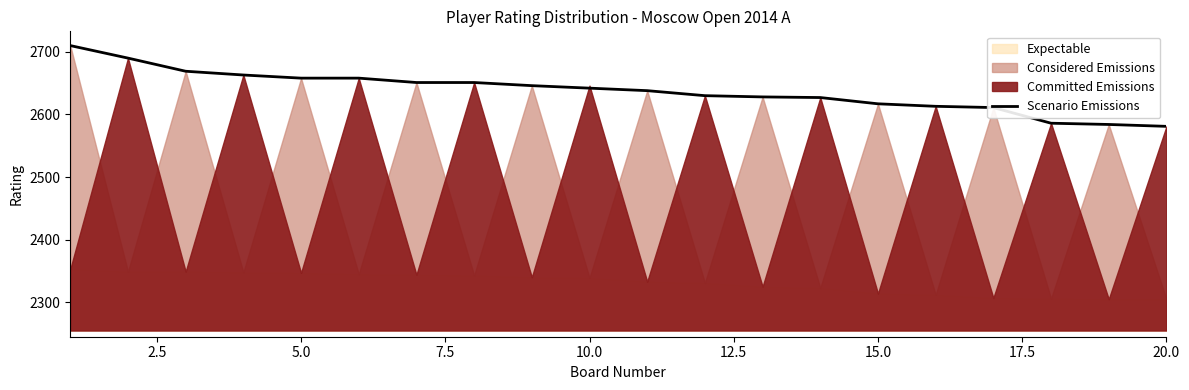

How many values exceed 2642?

9